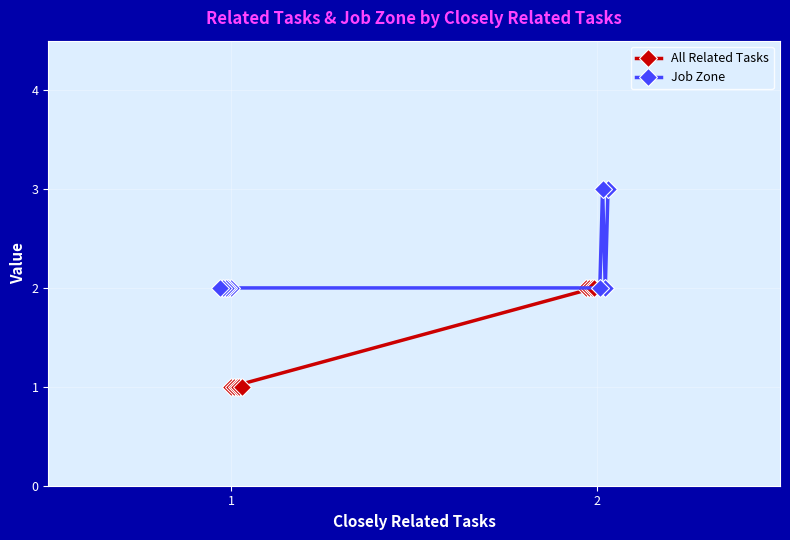

Where is Job Zone nearest to the value 2?

2